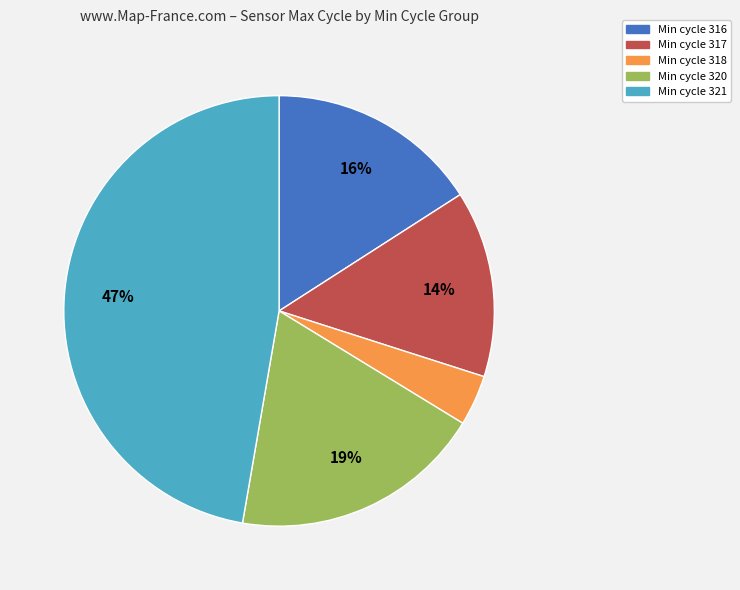

How many slices are in this pie chart?

5